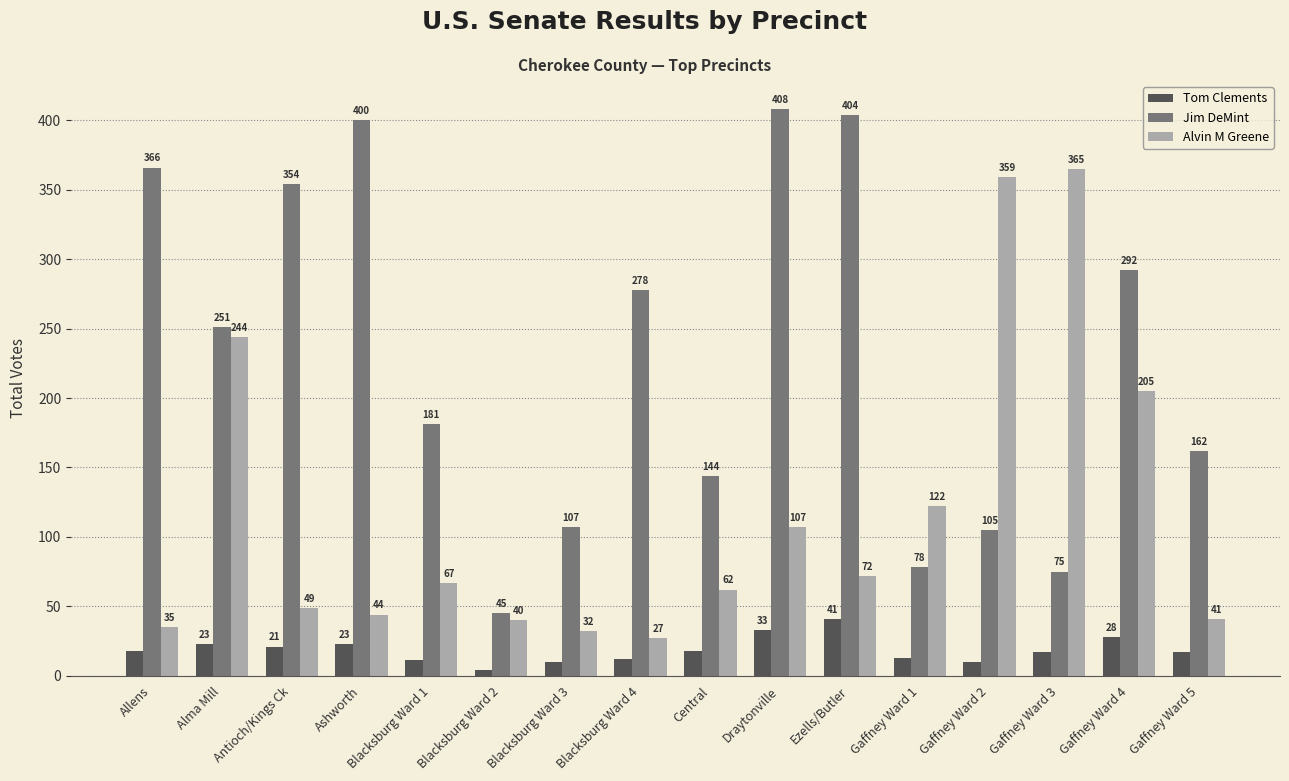

Does the chart contain stacked bars?

No